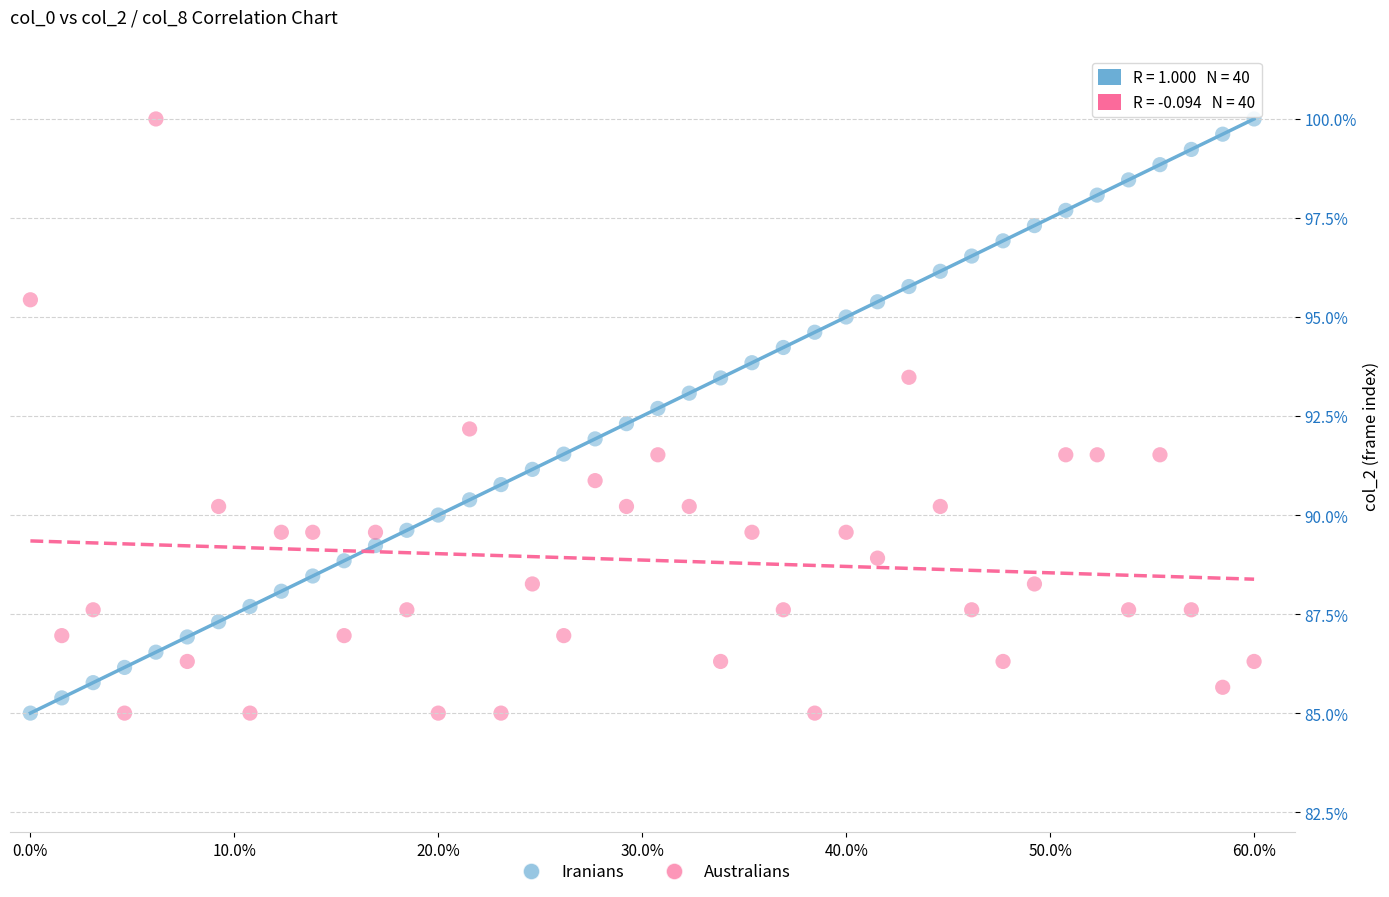

What is the X range (max minus min) for the scatter plot?

0.6